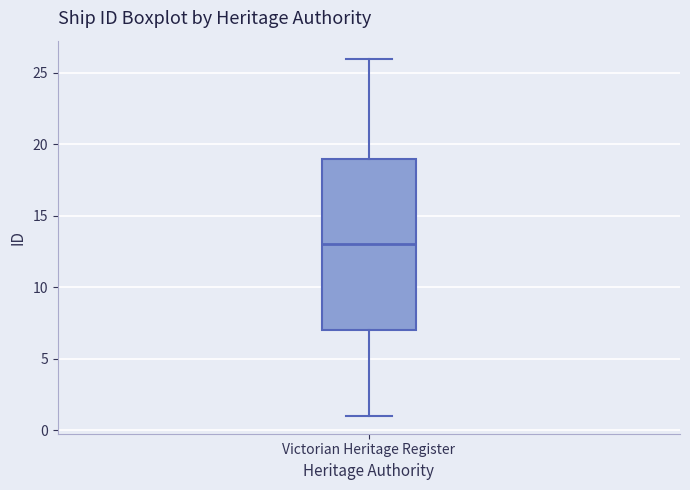

Transcribe this box plot: give where the median line is, the range the box spans, and where the two whiskers end, as read against the y-axis. The values are not printed on the chart, so give them approximately, as read against the axis.

median 13, box 7 to 19, whiskers 1 to 26